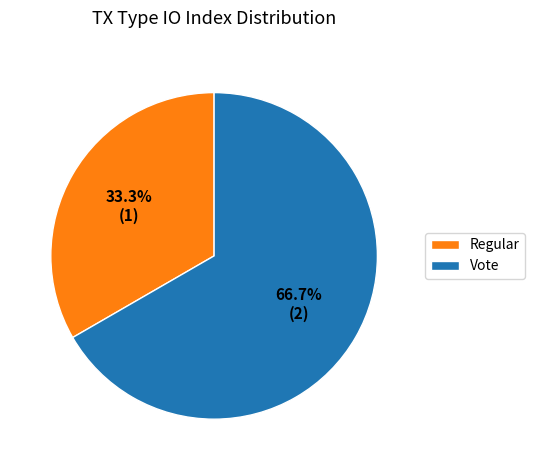

What is the smallest slice in the pie chart?

Regular